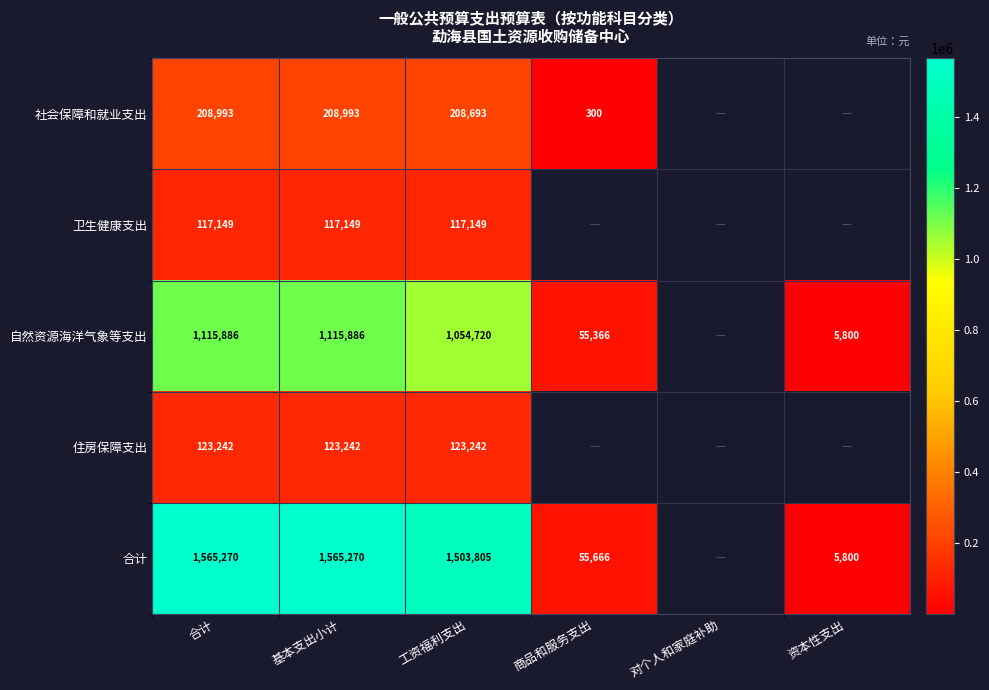

Between 工资福利支出 and 合计, which is larger?

合计